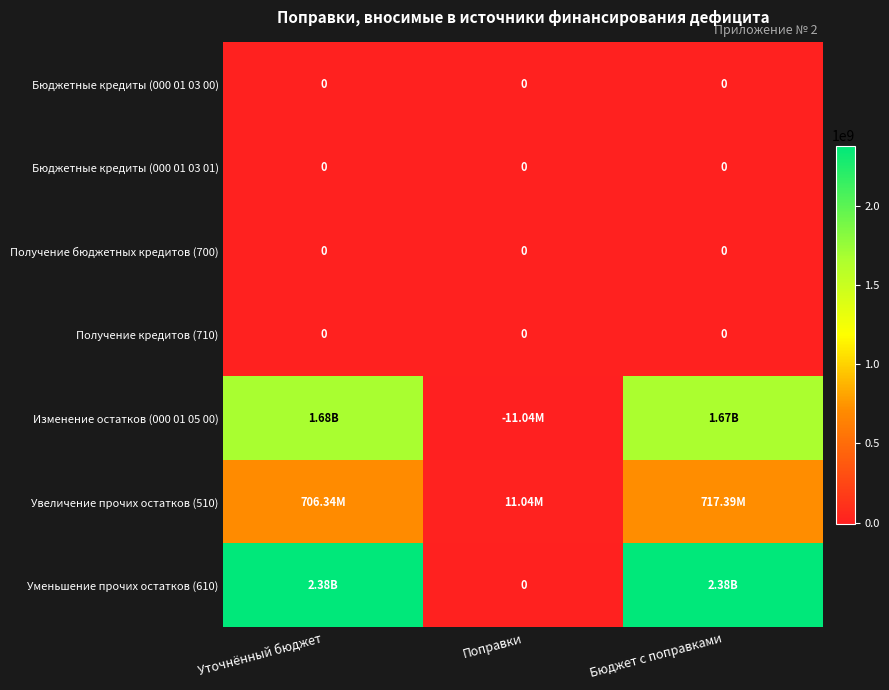

What is the greatest value displayed?

2384278829.0